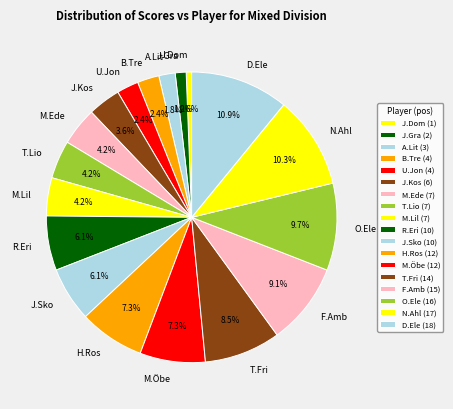

Count the number of slices in the pie.

18